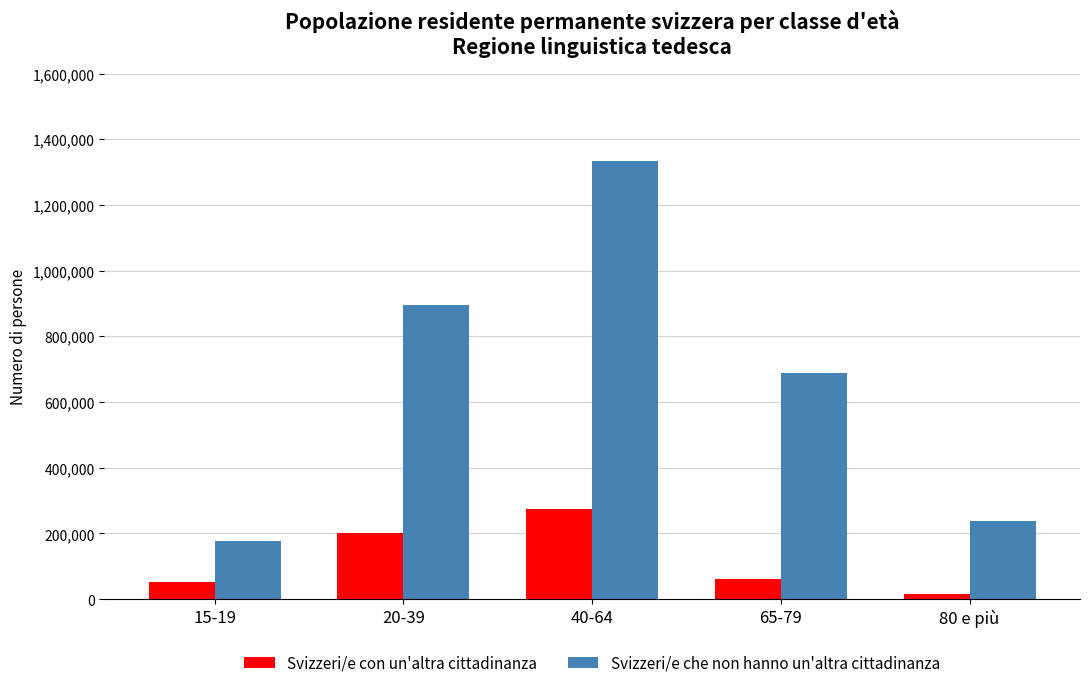

At 65-79, list the series in order from smallest to largest.

Svizzeri/e con un'altra cittadinanza, Svizzeri/e che non hanno un'altra cittadinanza